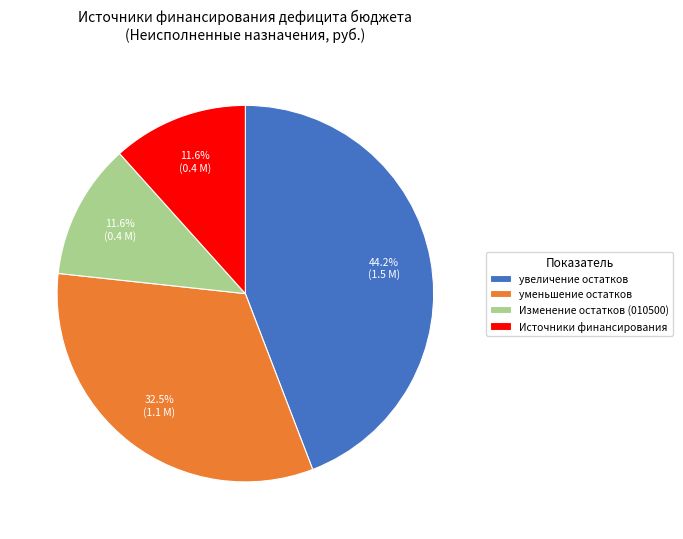

Which category has the biggest portion of the pie?

увеличение остатков